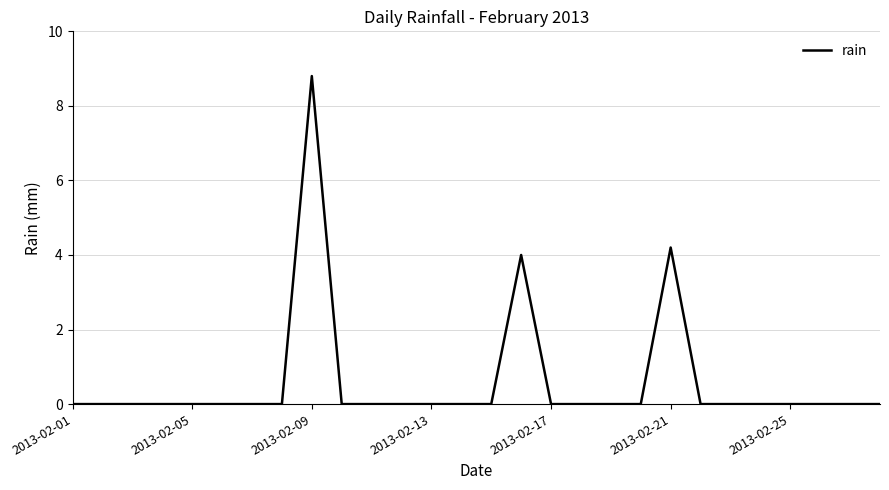

Does the chart display data point markers on the line(s)?

No